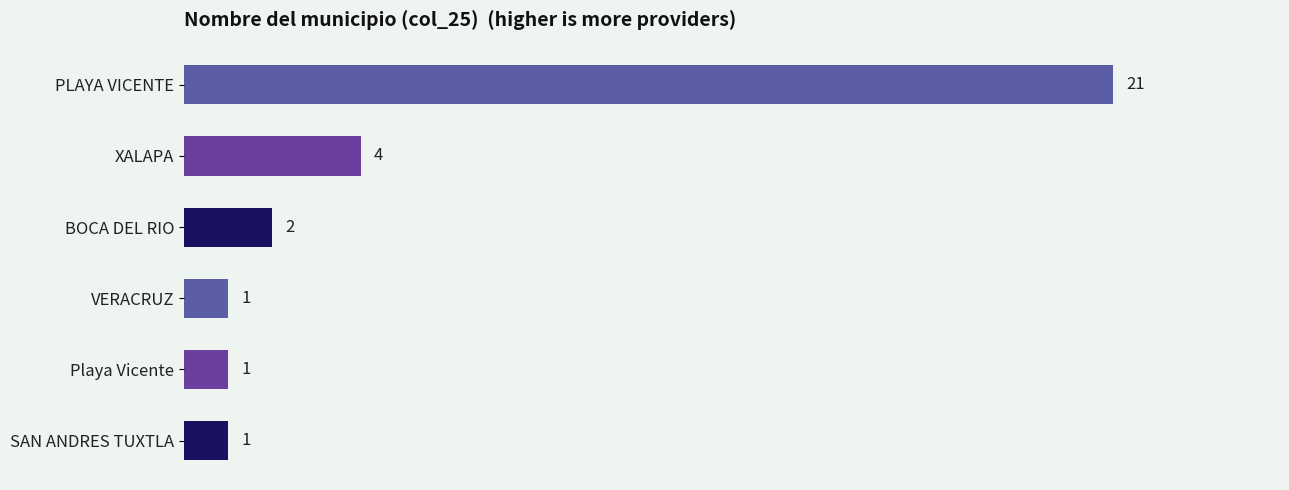

What is the greatest value displayed?

21